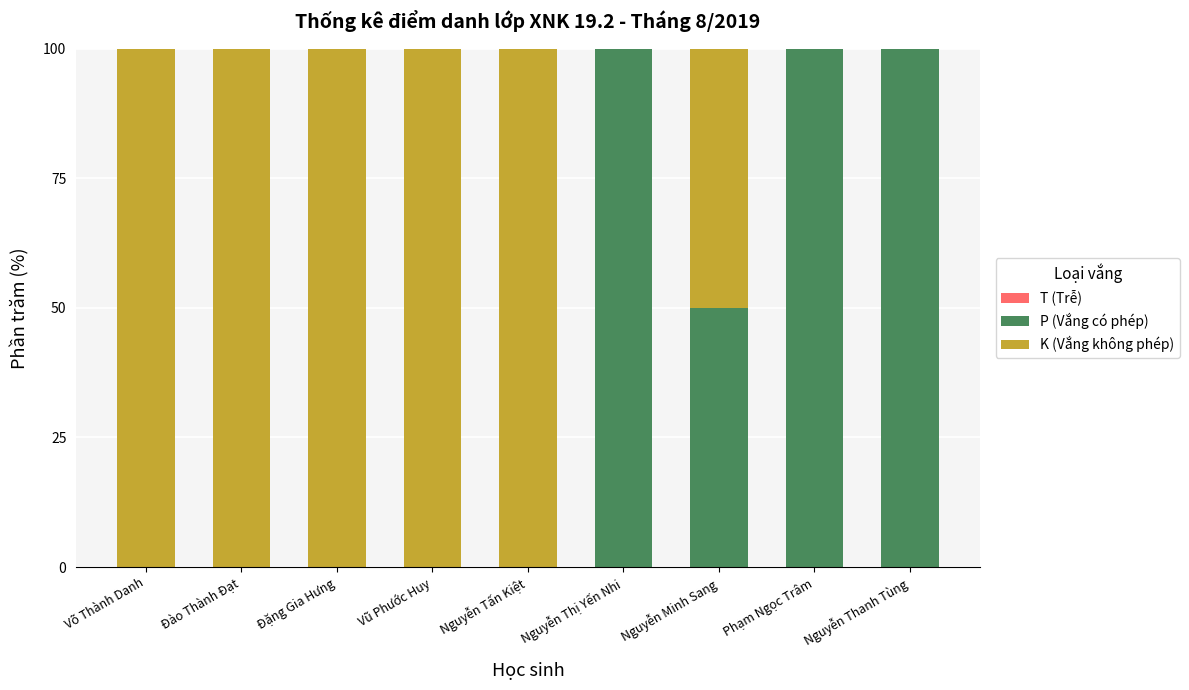

Does the chart contain stacked bars?

Yes